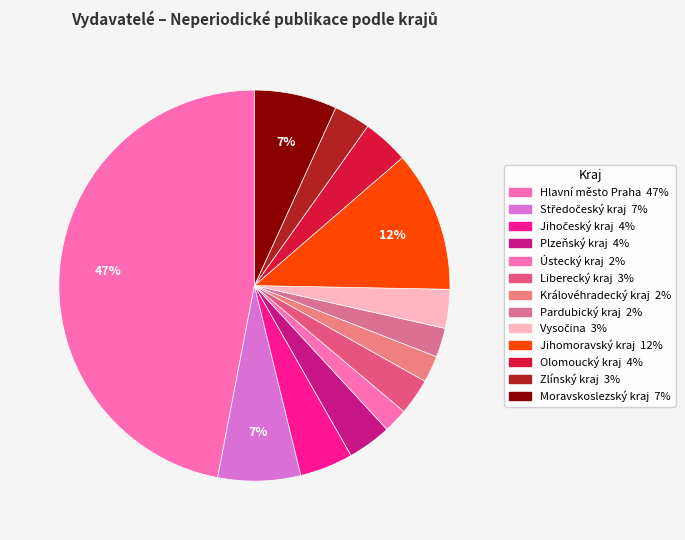

Count the number of slices in the pie.

13